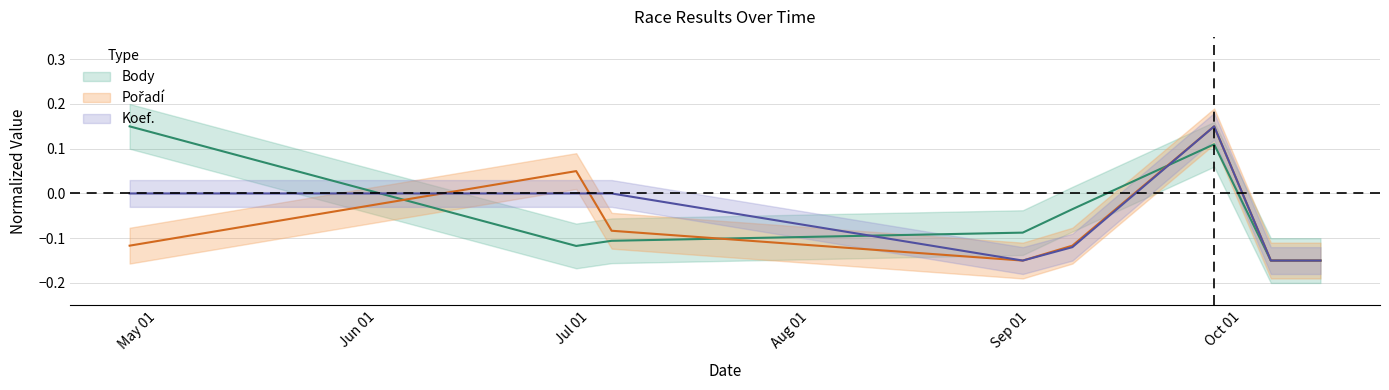

What are all the series names shown in the legend?

Body, Pořadí, Koef.